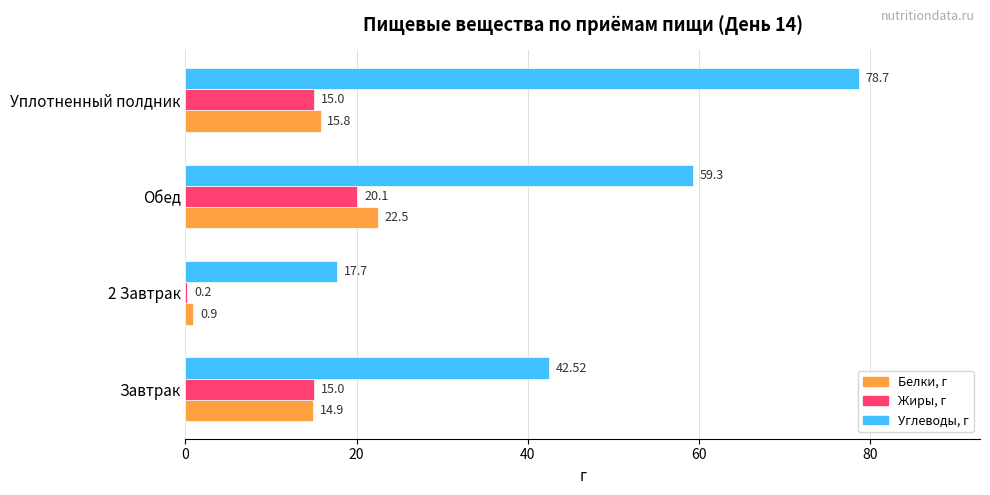

Where is Углеводы, г nearest to the value 48?

Завтрак